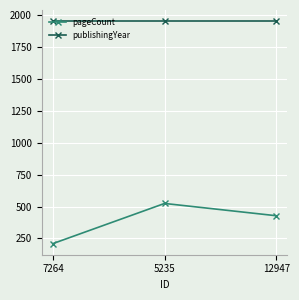

What is the highest value of the publishingYear series?

1950